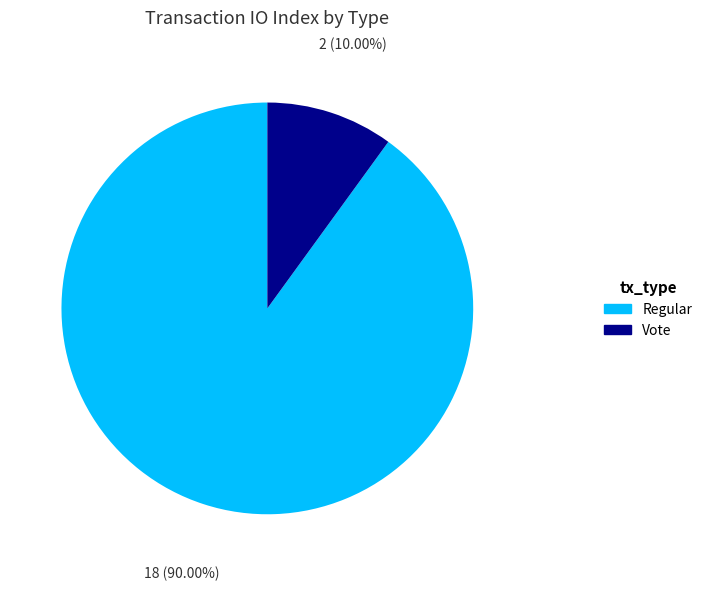

To the nearest percent, what is the combined percentage of Vote and Regular?

100%